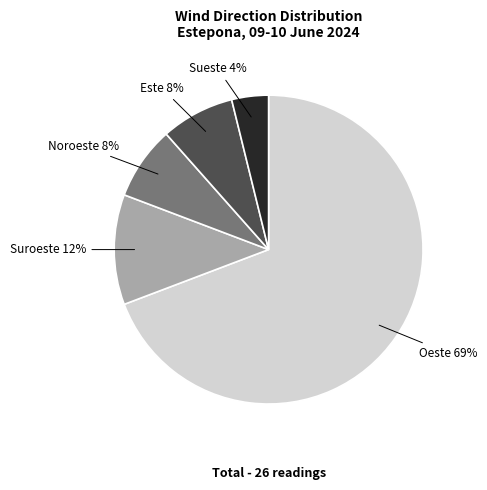

The Oeste slice represents 59% of the pie. True or false?

False